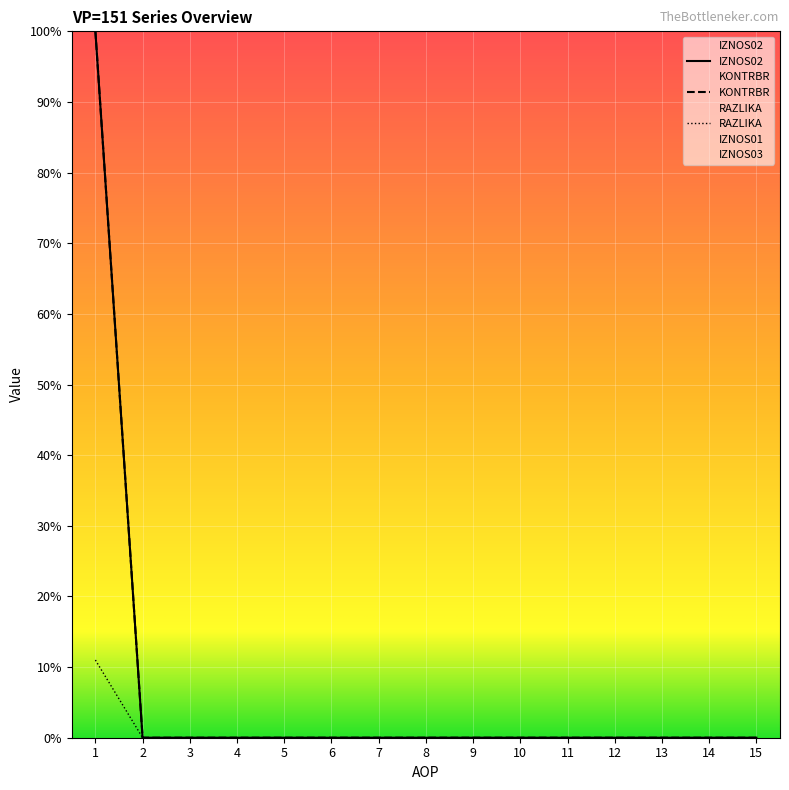

How many lines are shown in the chart?

5